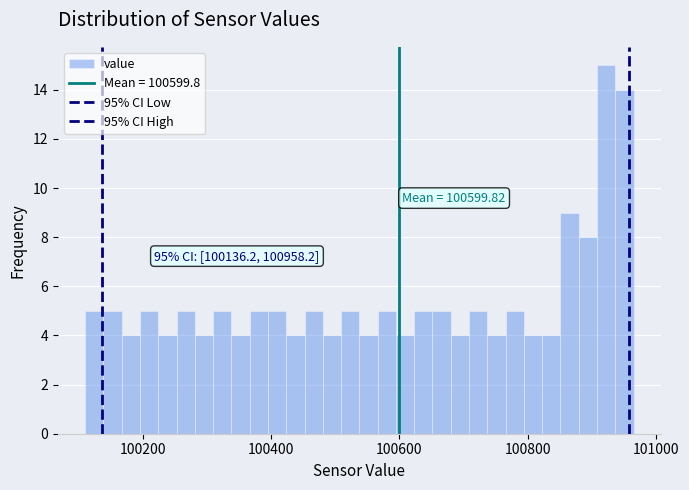

Read against the x-axis, roughly where is the centre of the tallest bar?

100920